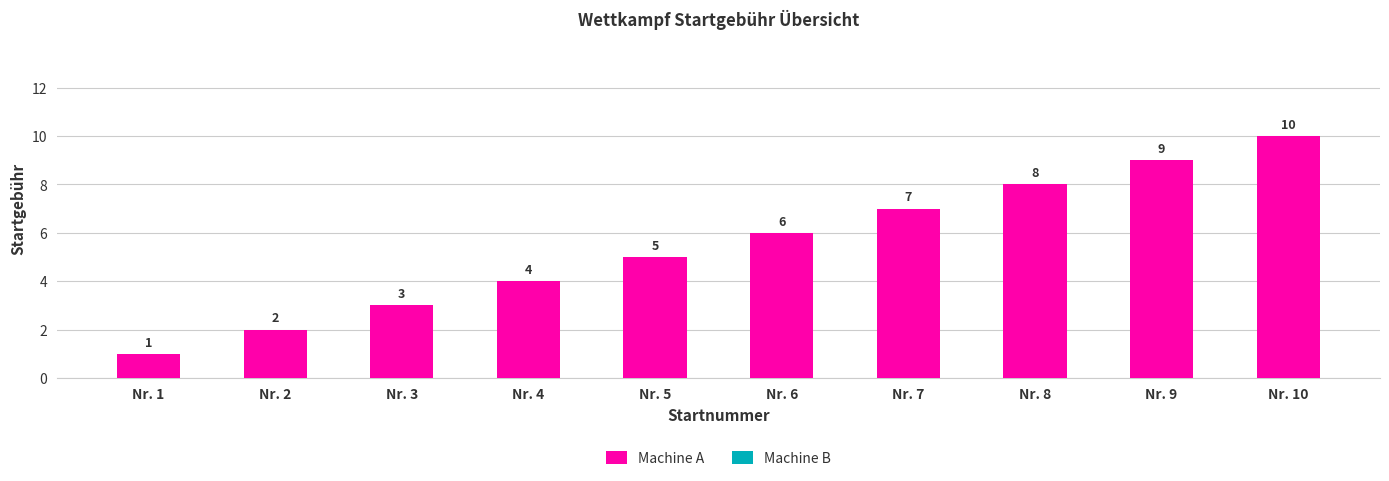

How many bars are there in total?

10